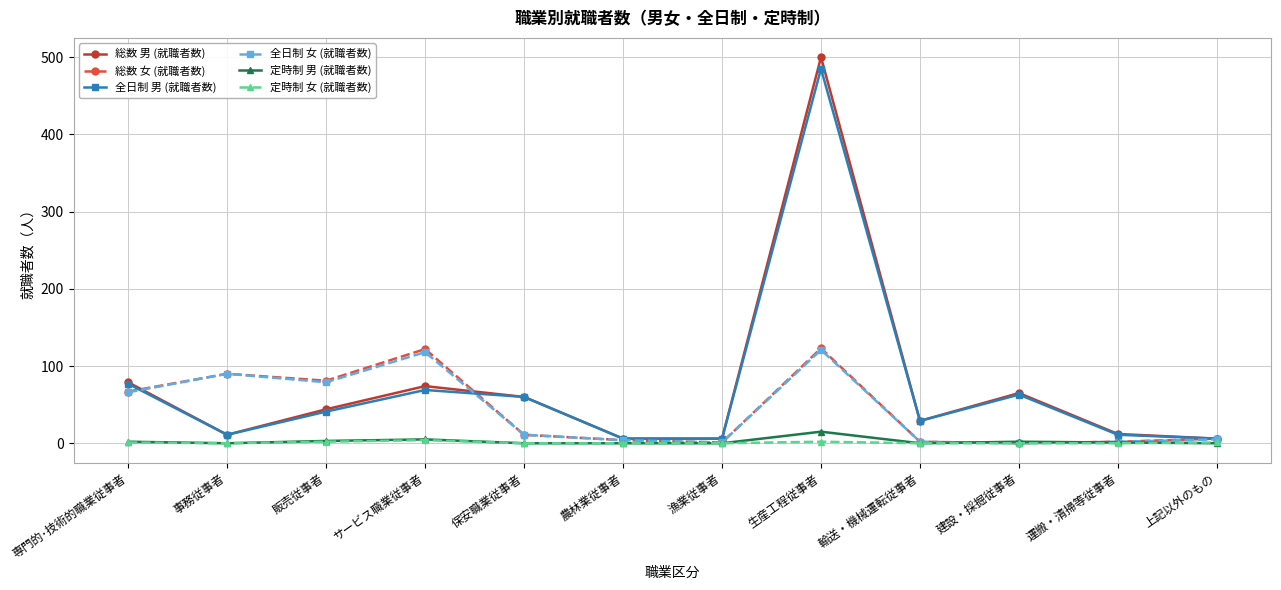

Which series has the widest spread of values?

総数 男 (就職者数)